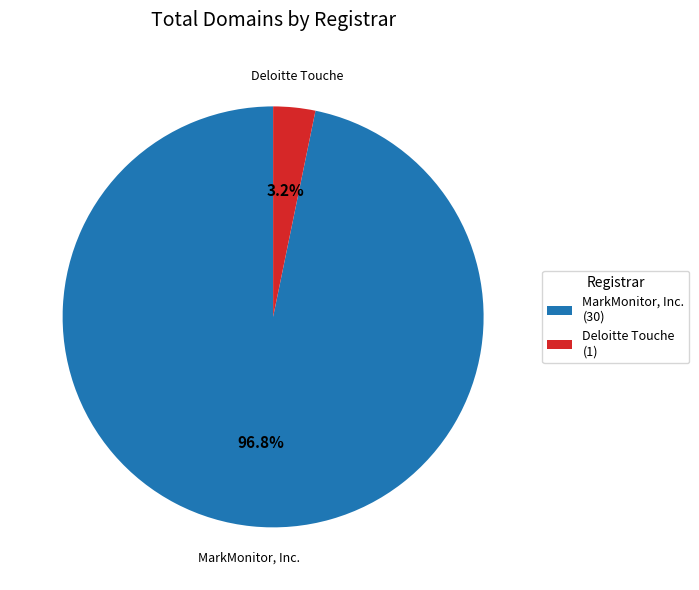

Is there a majority slice in this chart?

Yes